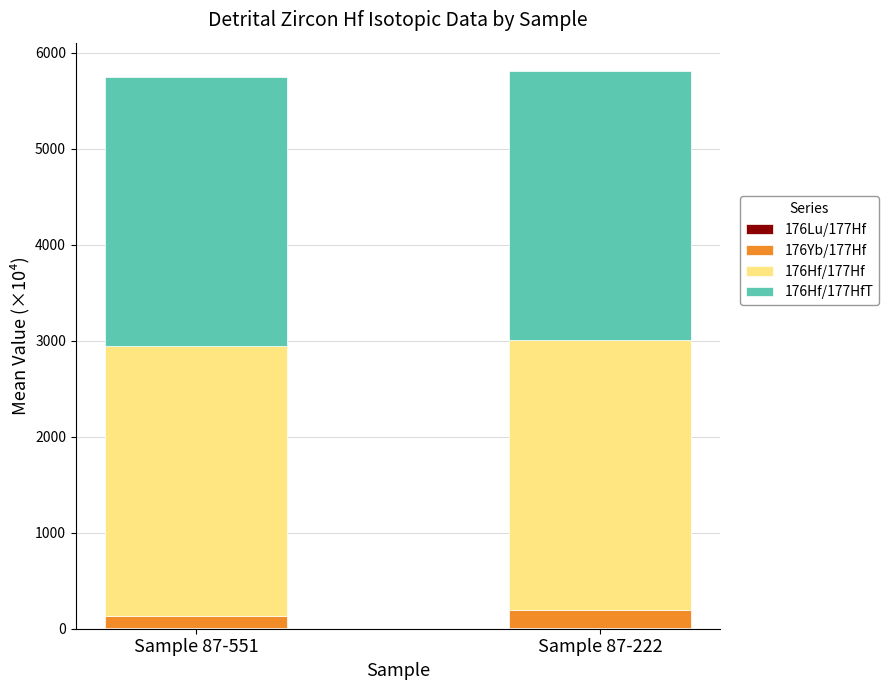

Are the bars grouped side by side (vs. stacked)?

No